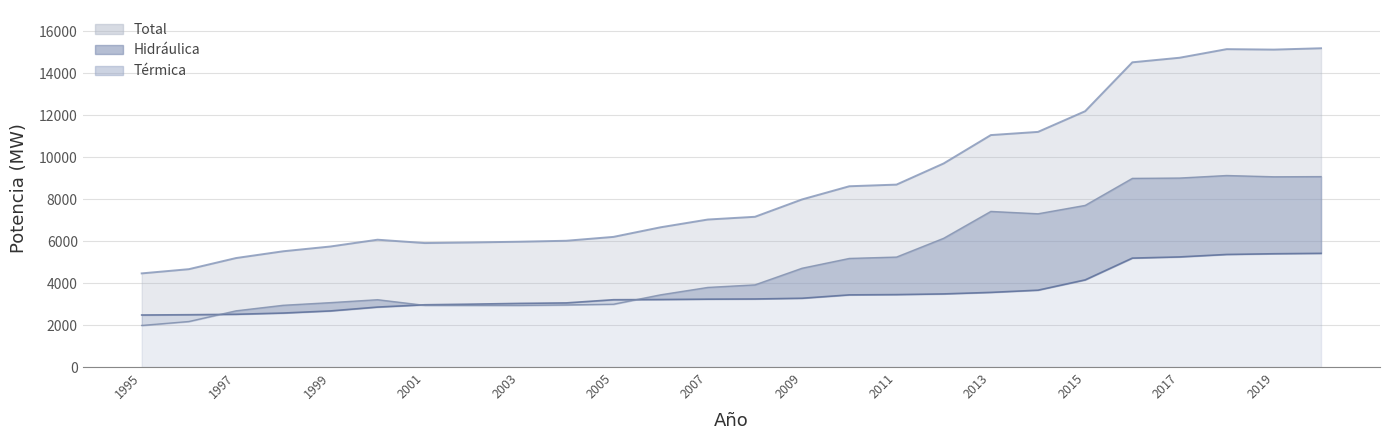

True or false: Térmica and Total intersect in this chart.

False